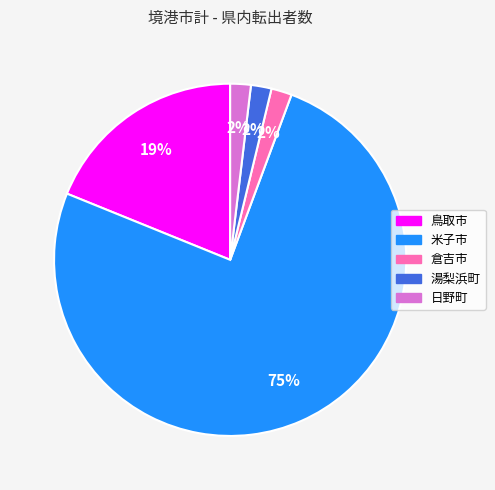

Count the number of slices in the pie.

5